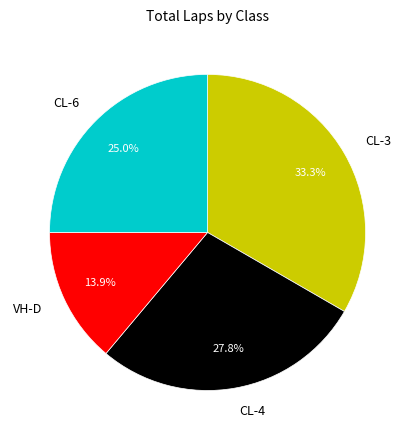

The CL-4 slice represents 28% of the pie. True or false?

True